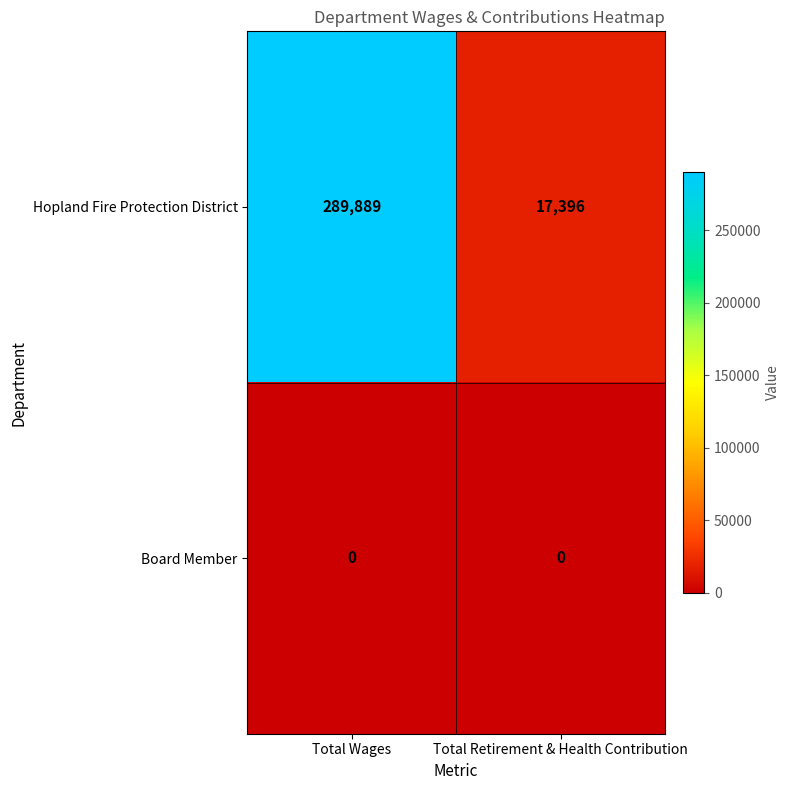

At how many categories does at least one series exceed 16246?

2